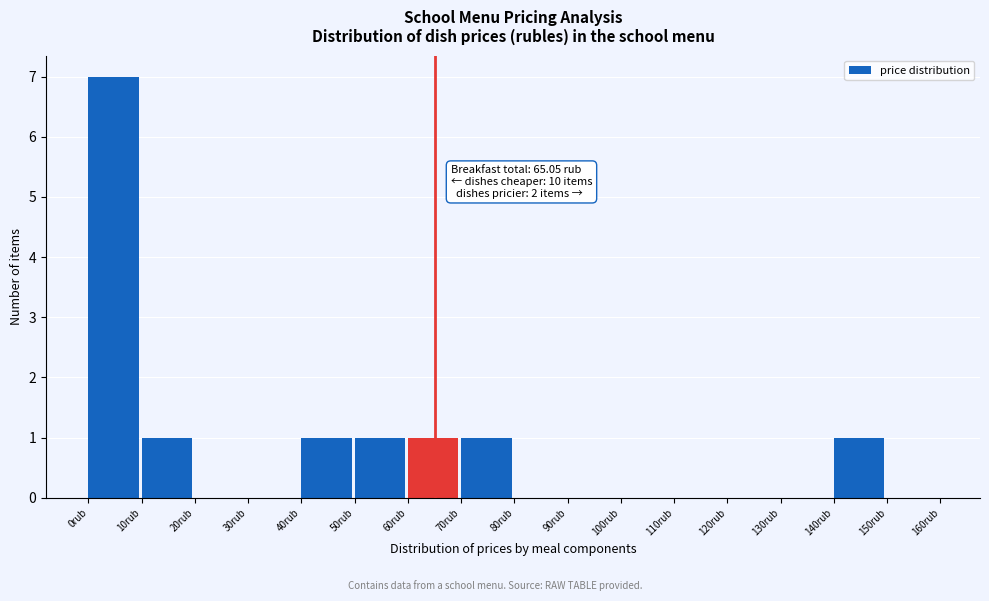

Over which range of the x-axis is the bar tallest?

0 to 10